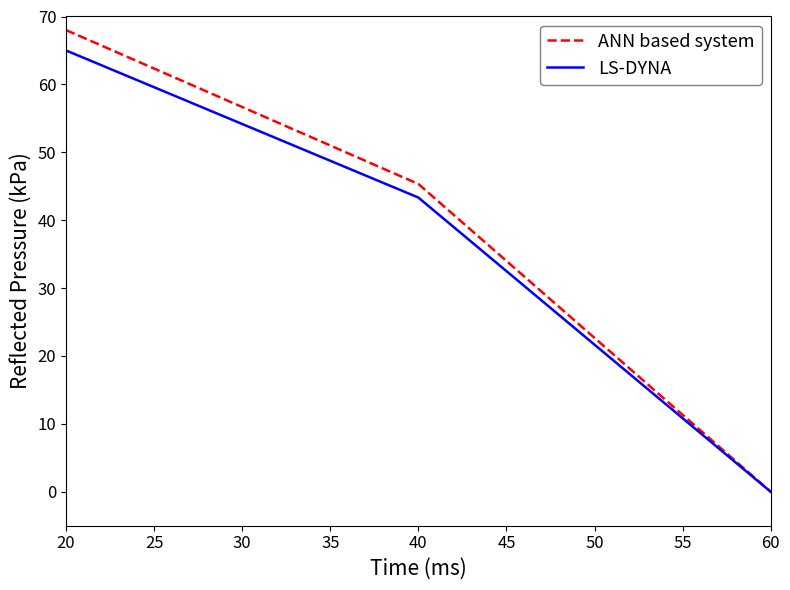

Is the value of ANN based system at 20 greater than the value of LS-DYNA at 40?

Yes